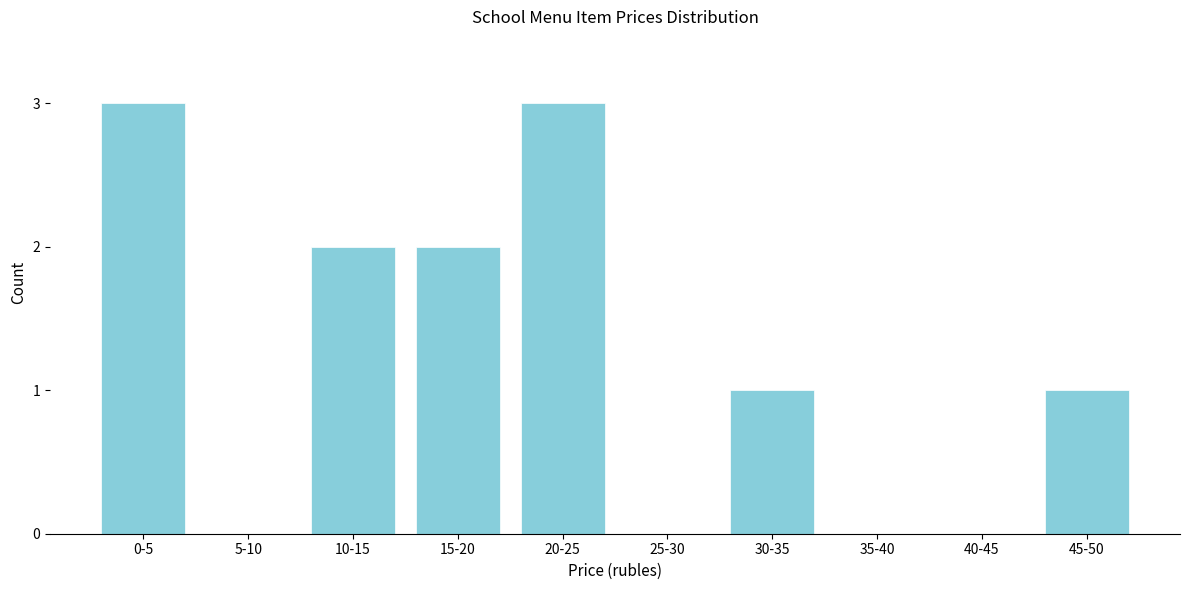

Reading left to right, transcribe all the data shown in this chart.

0-5=3	5-10=0	10-15=2	15-20=2	20-25=3	25-30=0	30-35=1	35-40=0	40-45=0	45-50=1